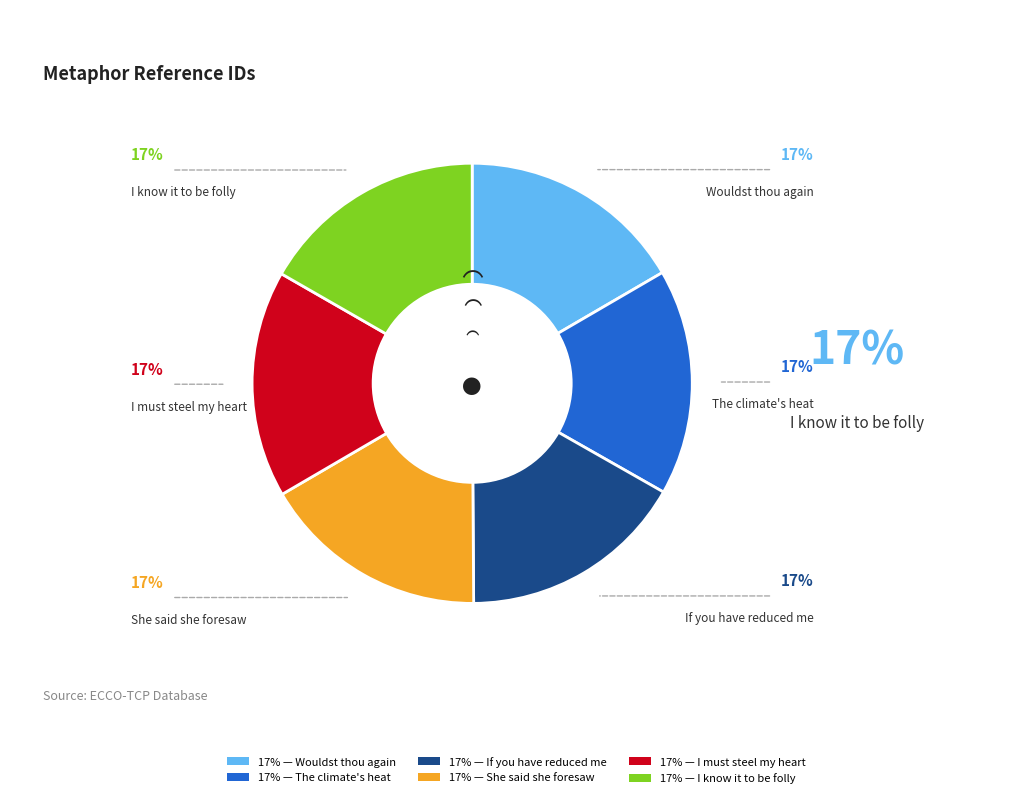

Is there any slice that represents more than half of the pie?

No